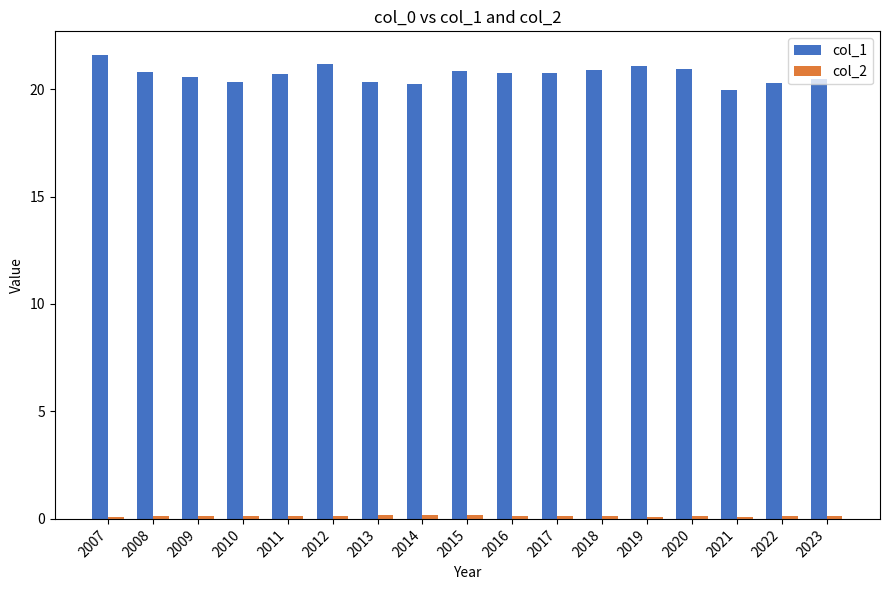

Is it true that col_1 equals 20.8 at 2017?

True